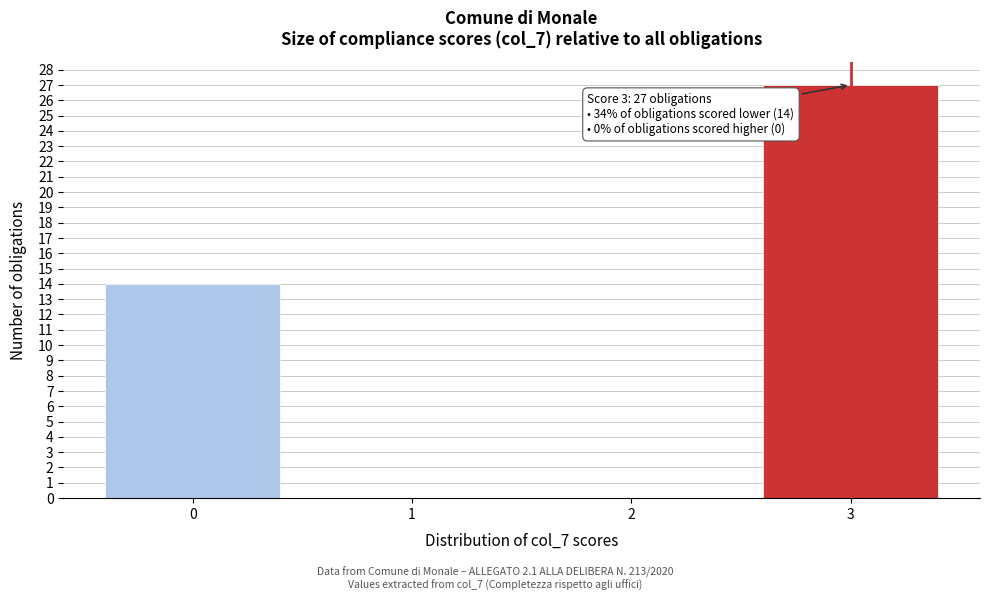

Reading left to right, extract all data points from this chart.

0=14	1=0	2=0	3=27